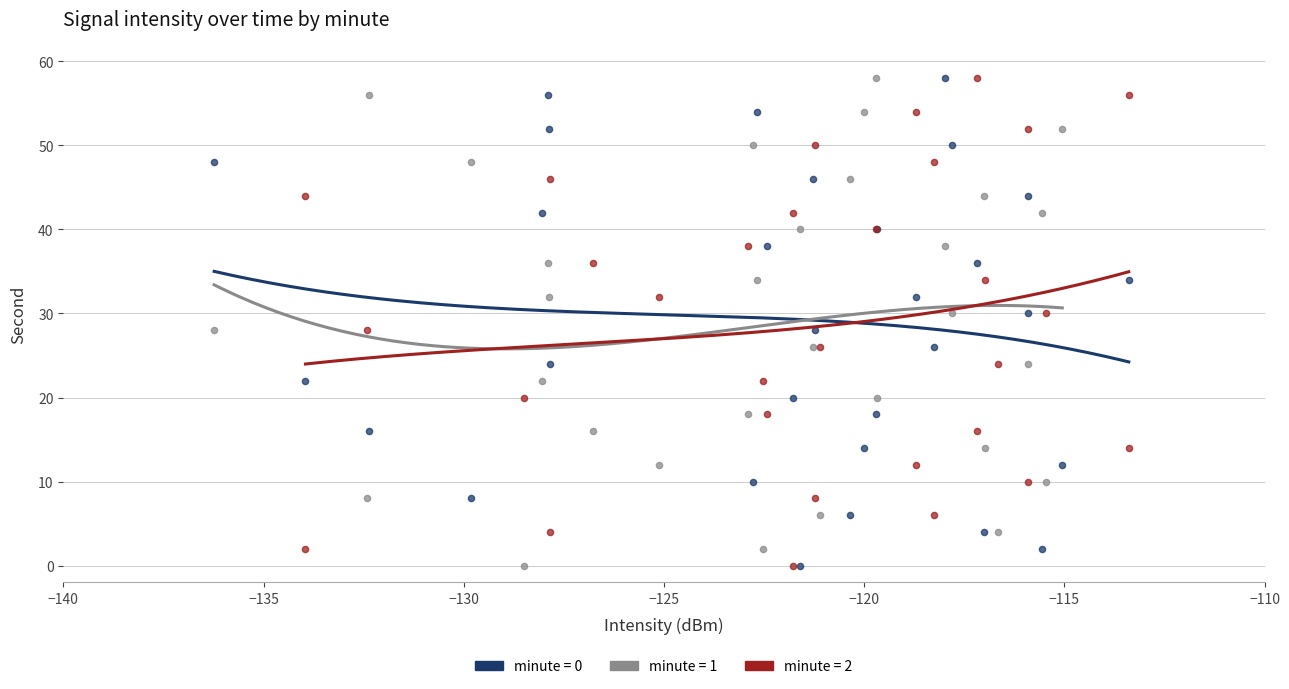

What are all the series names shown in the legend?

minute = 0, minute = 1, minute = 2